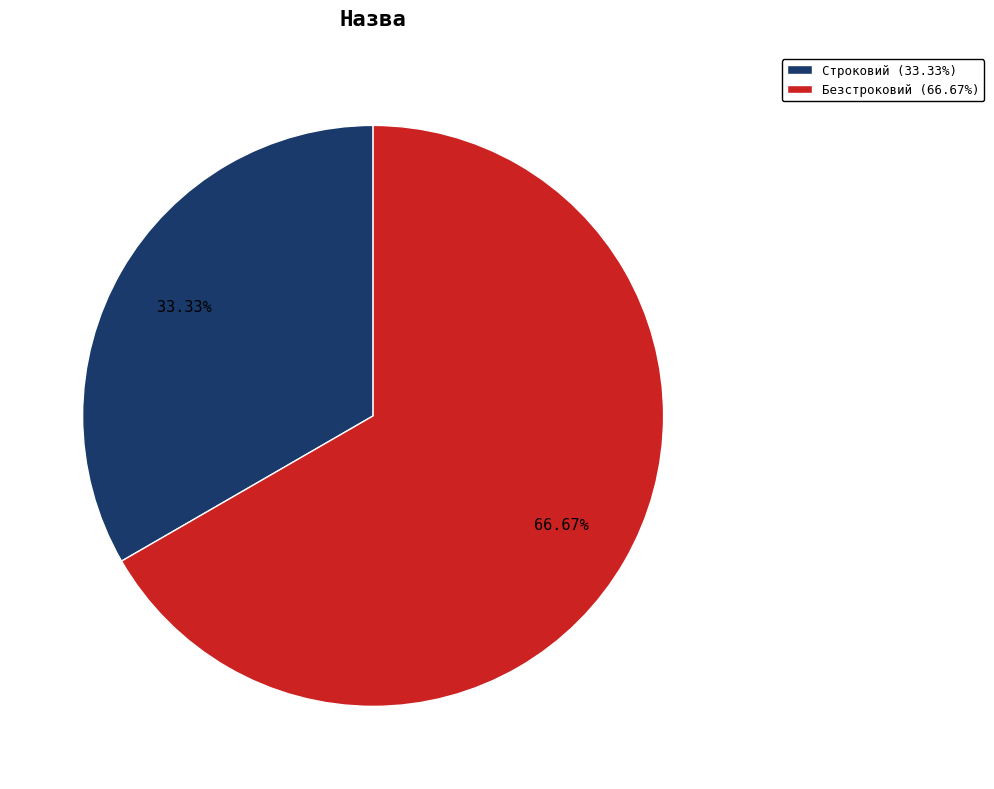

True or false: Безстроковий accounts for 67% of the total.

True